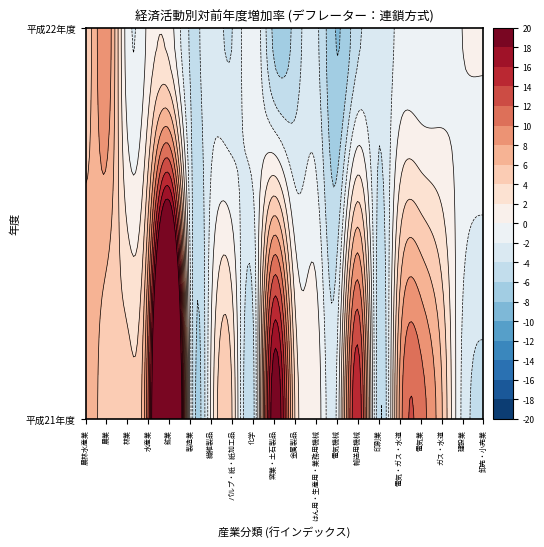

Rank the categories by 電気・ガス・水道 value from lowest to highest.

1, 0